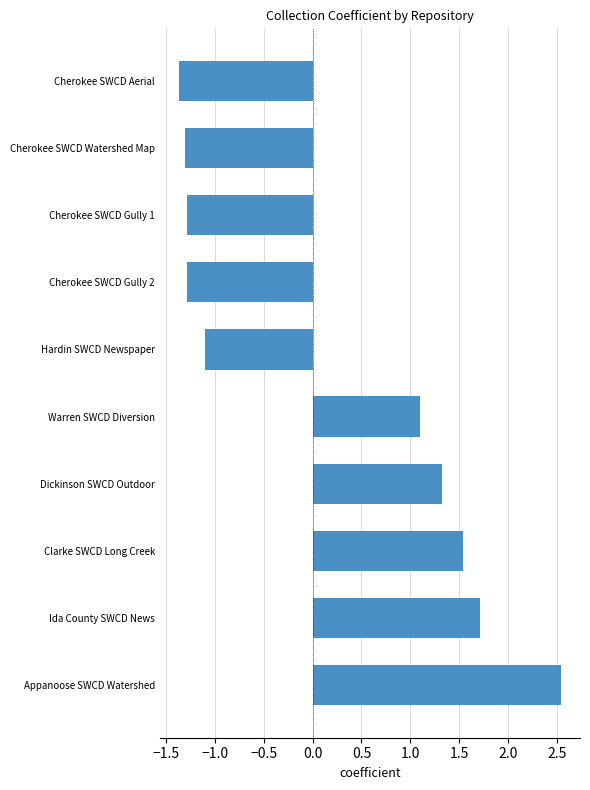

What is the ratio of the value at Dickinson SWCD Outdoor to the value at Appanoose SWCD Watershed?

0.5